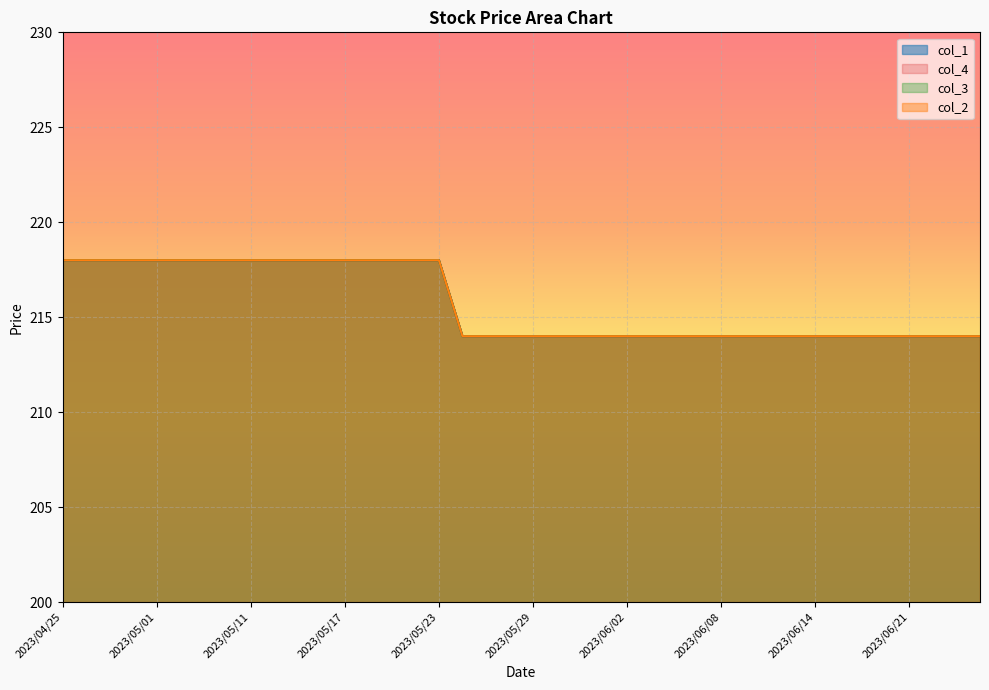

True or false: col_2 and col_3 cross at least once.

False